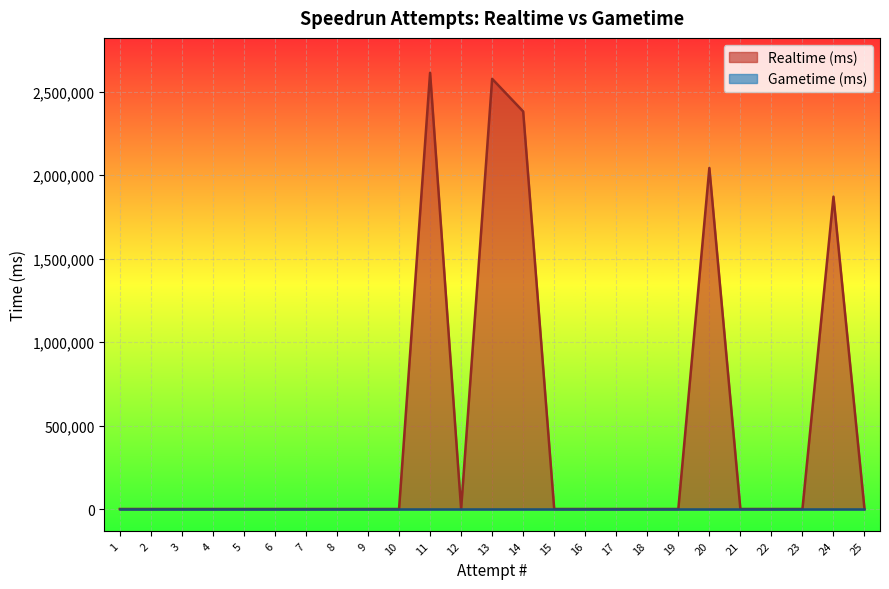

Reading left to right, list all the values displayed in this chart.

Realtime (ms): 25=0	24=1870594	23=0	22=0	21=0	20=2042404	19=0	18=0	17=0	16=0	15=0	14=2380761	13=2576202	12=0	11=2612370	10=0	9=0	8=0	7=0	6=0	5=0	4=0	3=0	2=0	1=0
Gametime (ms): 25=0	24=0	23=0	22=0	21=0	20=0	19=0	18=0	17=0	16=0	15=0	14=0	13=0	12=0	11=0	10=0	9=0	8=0	7=0	6=0	5=0	4=0	3=0	2=0	1=0